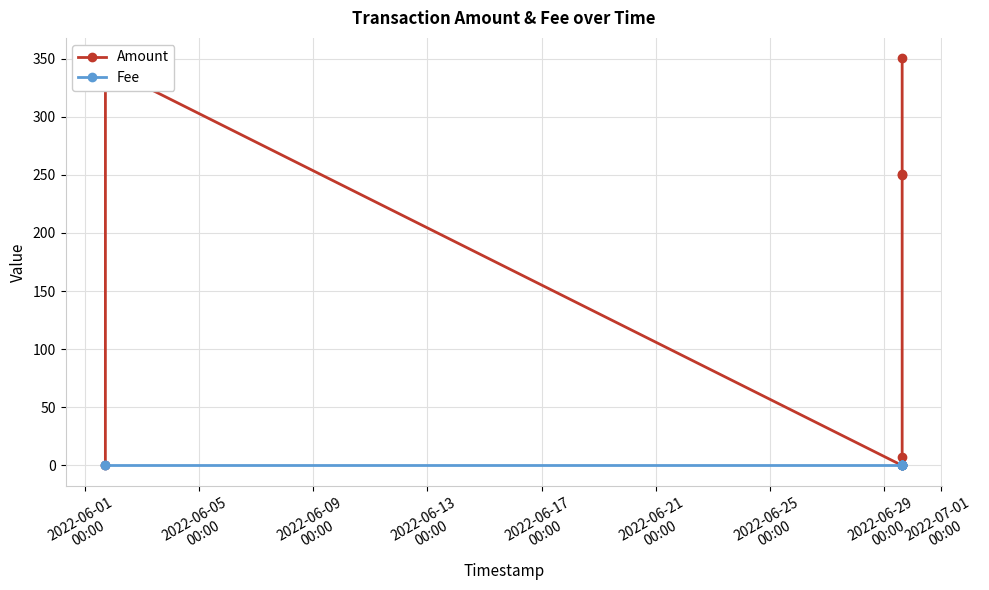

True or false: Fee has a value of 0.0 at 2022-06-05
00:00.

True